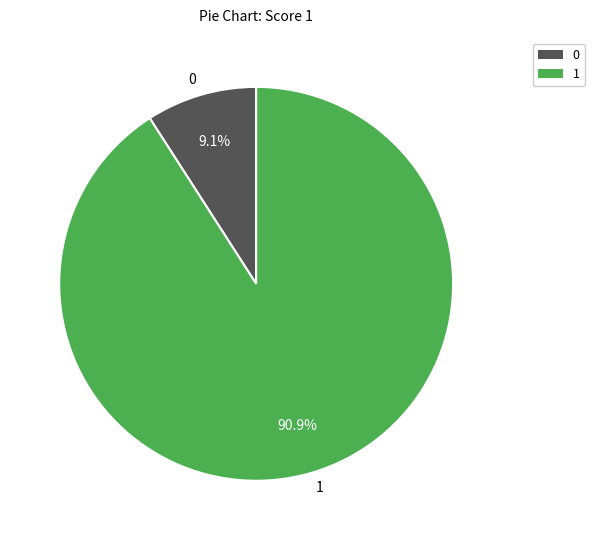

Approximately how many times larger is the value at 1 compared to 0?

10.0